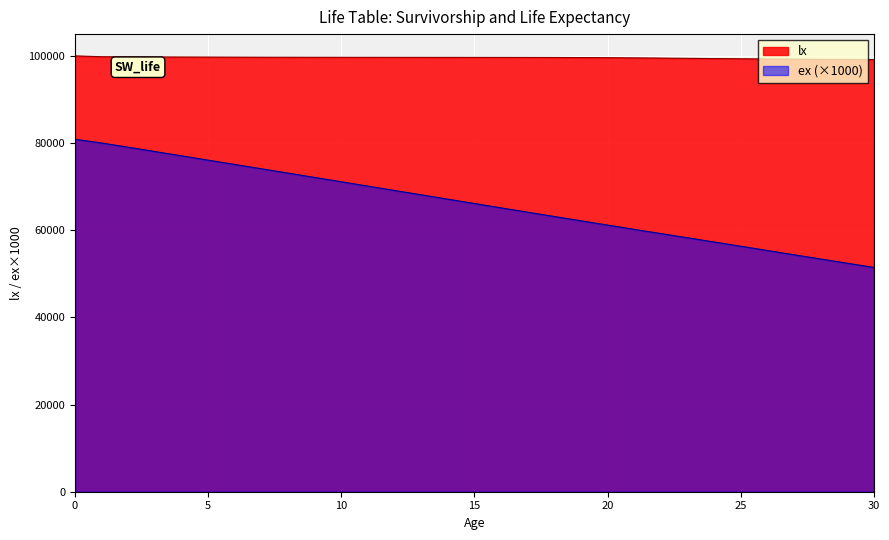

Where is lx nearest to the value 99572?

20